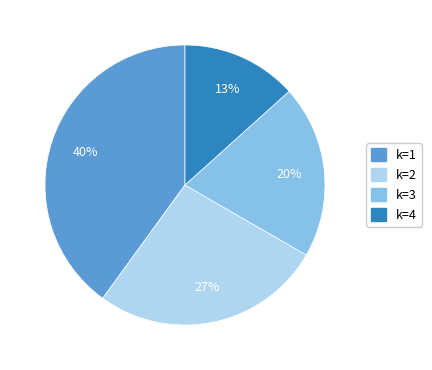

To the nearest percent, what is the difference between the largest and smallest slice percentages?

27%